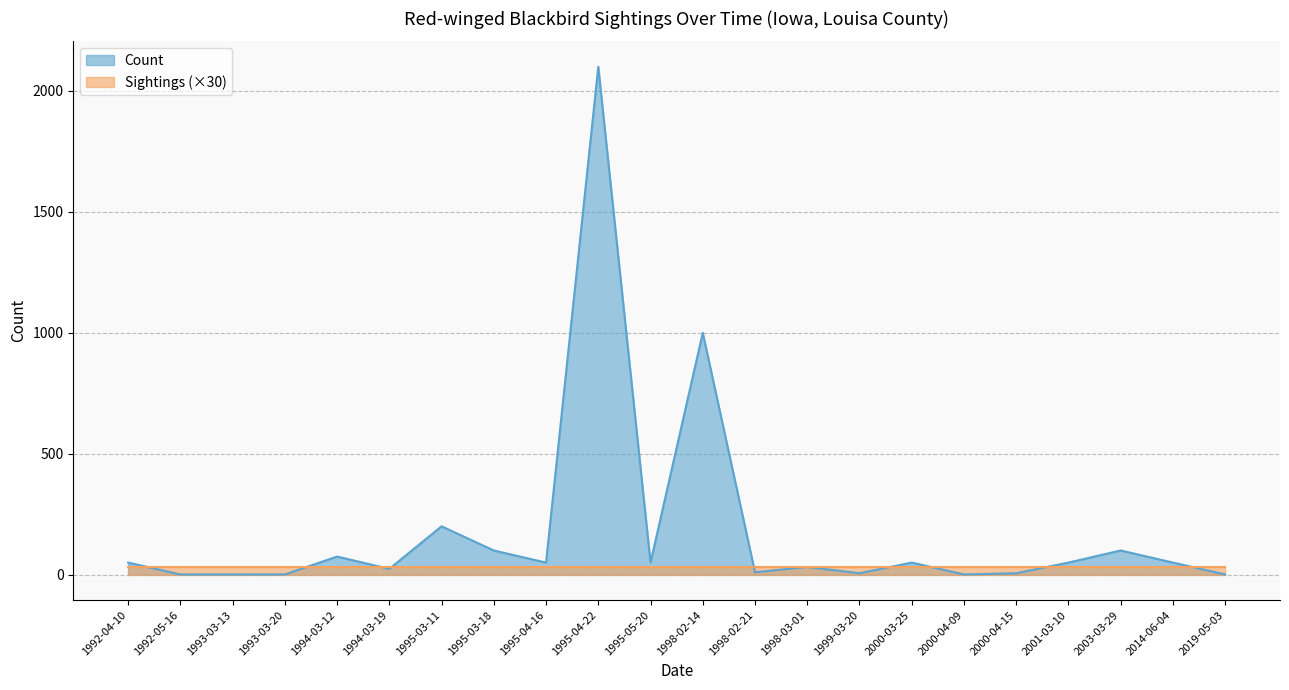

What is the difference between the maximum and minimum values?

2099